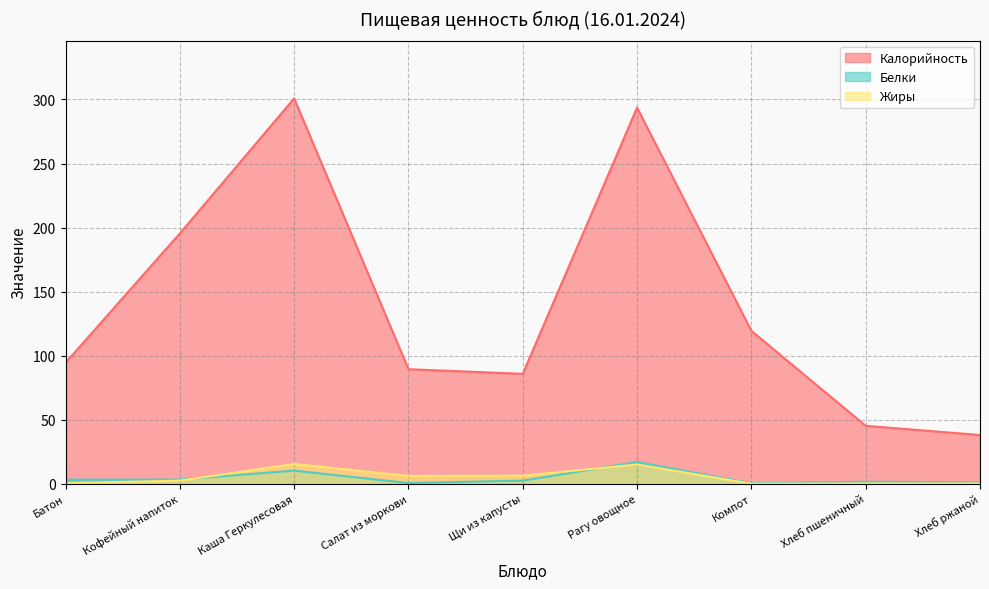

List the labels in order of Жиры value, largest first.

Каша Геркулесовая, Рагу овощное, Щи из капусты, Салат из моркови, Кофейный напиток, Батон, Хлеб ржаной, Хлеб пшеничный, Компот